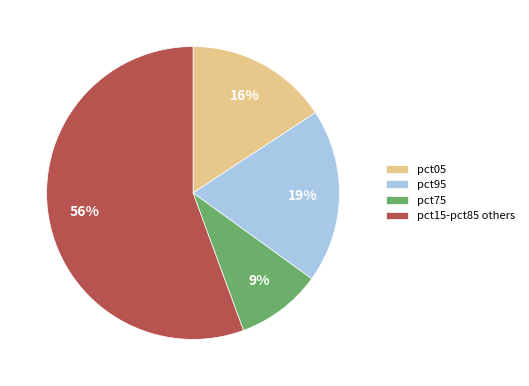

To the nearest percent, what is the combined percentage of pct75 and pct15-pct85 others?

65%